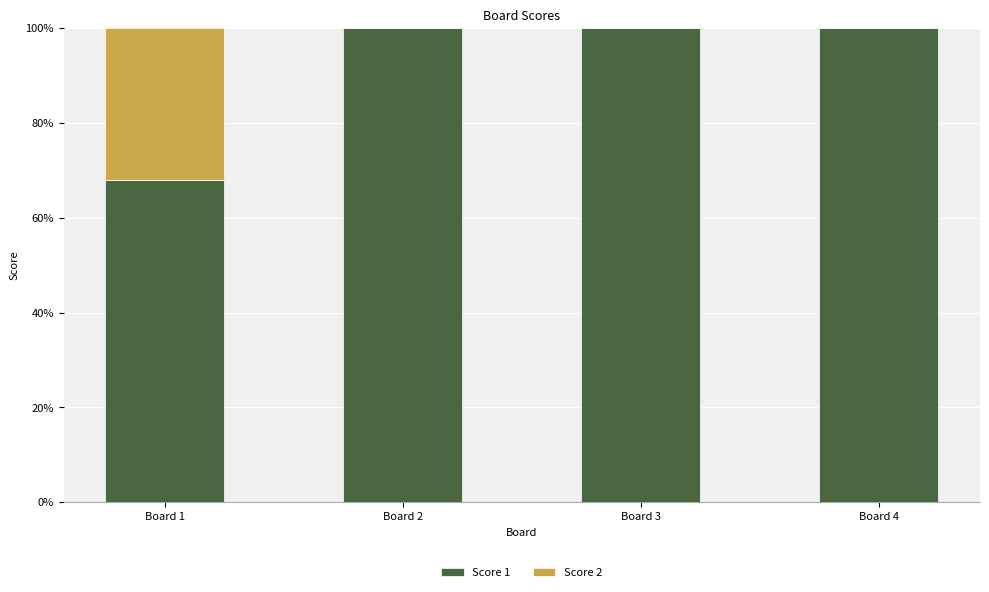

What is the sum of all Score 1 values?

368